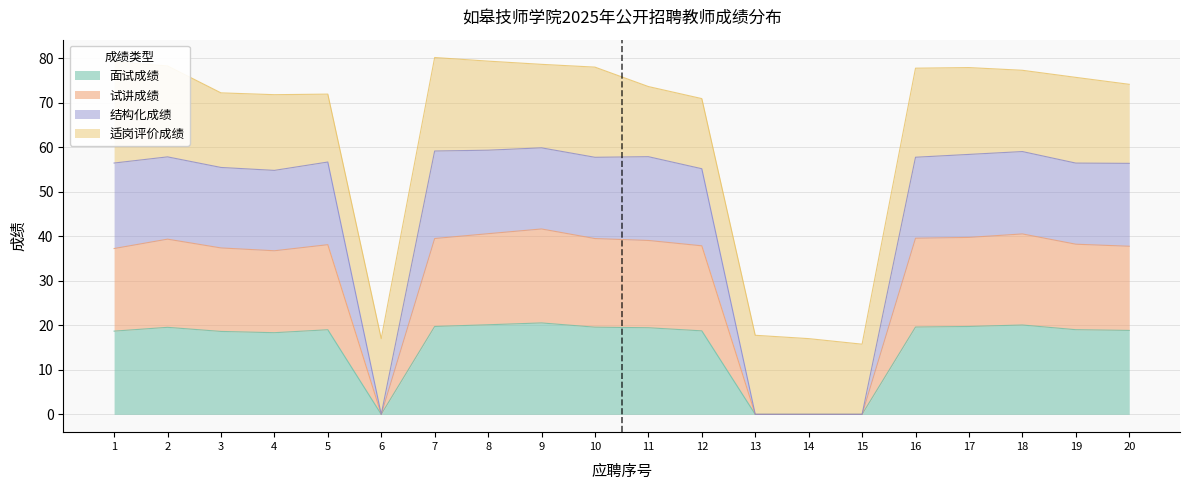

True or false: 面试成绩 has more than 1 points higher than both neighbors.

True